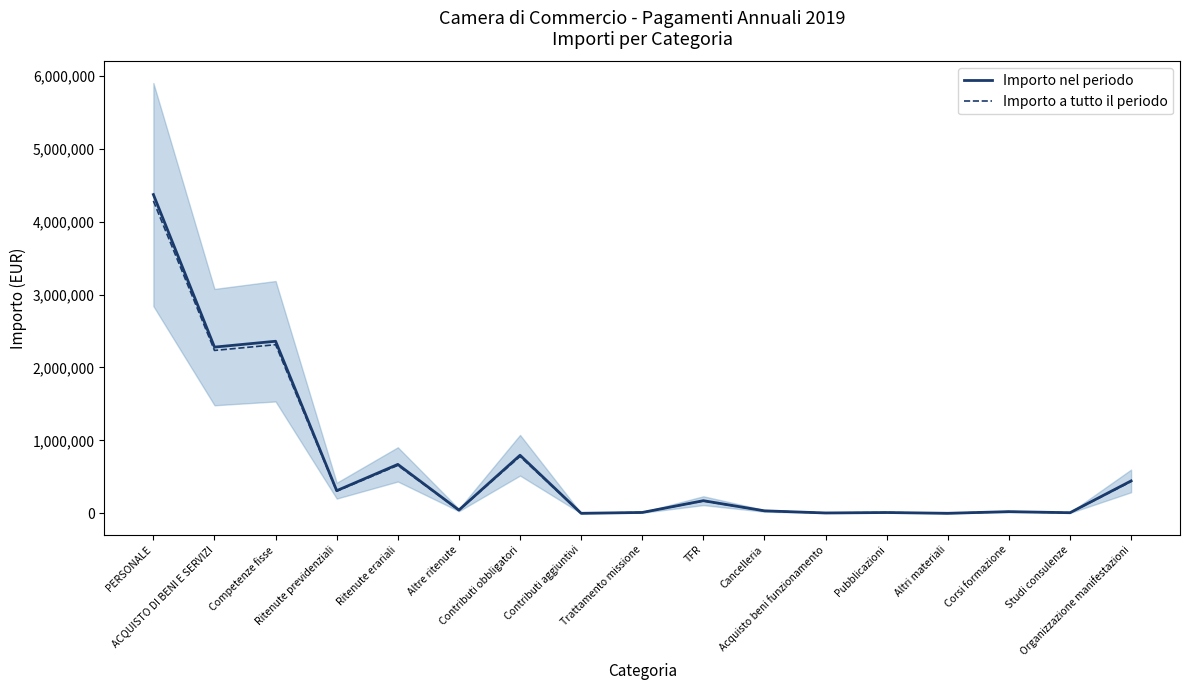

What is the value of the Importo nel periodo point at the 8th from the left?

398.9